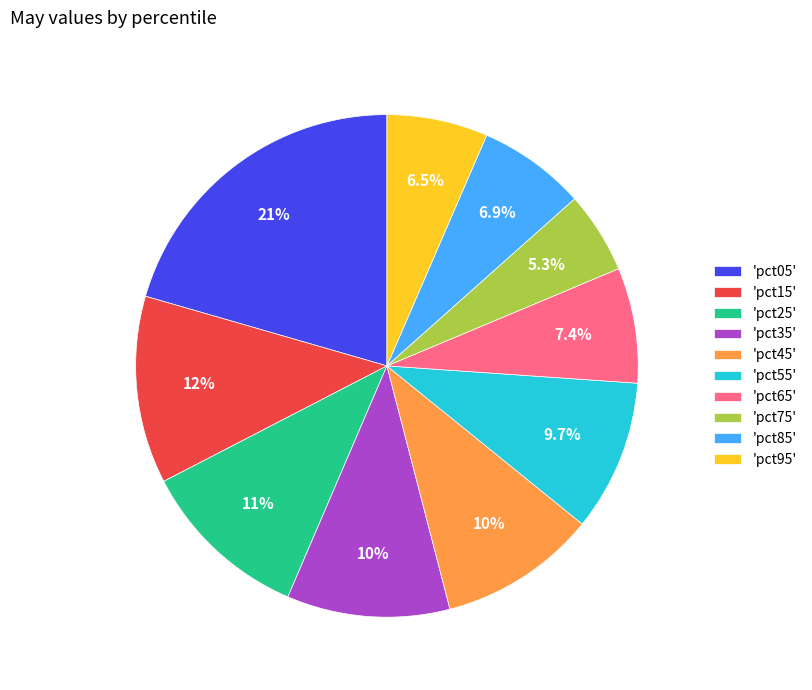

Which has a higher value, 'pct35' or 'pct05'?

'pct05'